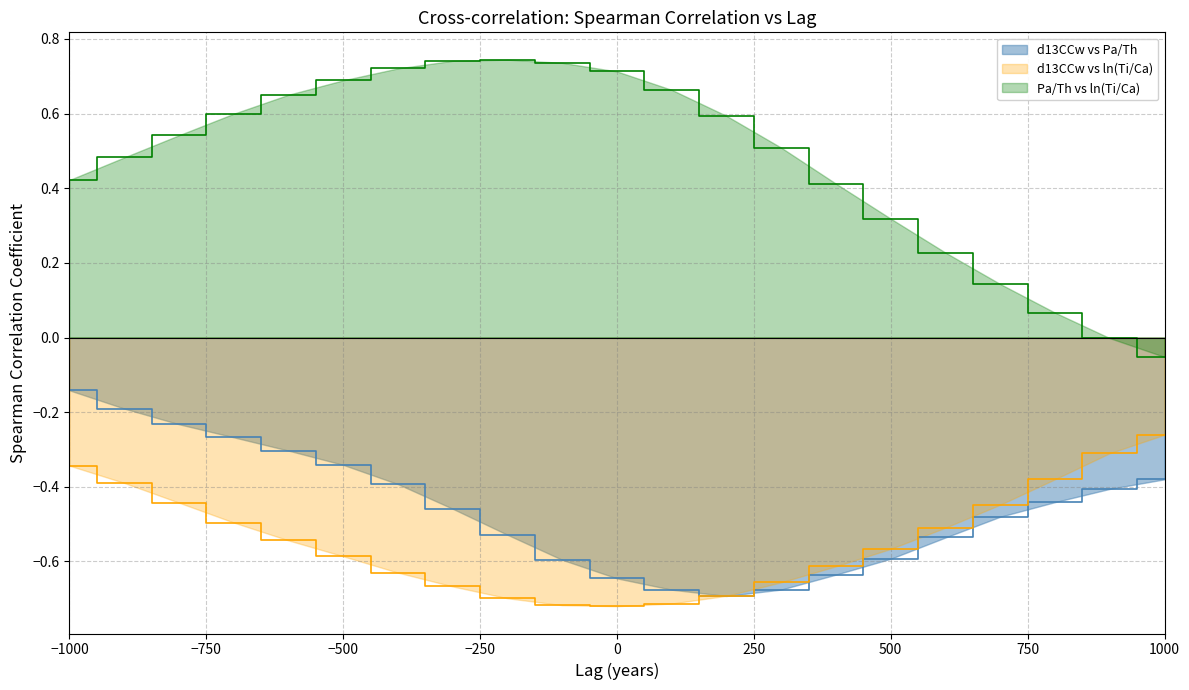

How many interior local peaks does the Pa/Th vs ln(Ti/Ca) series have?

1